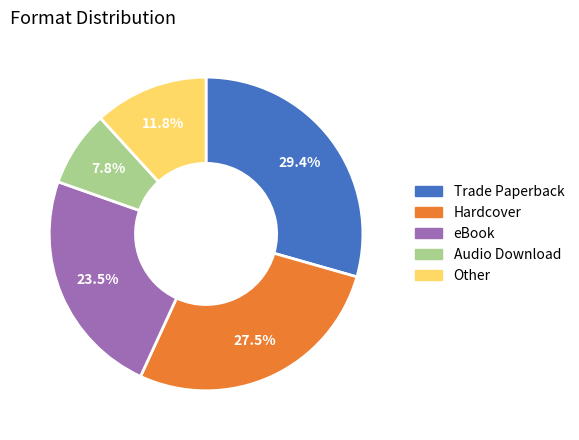

Is there a majority slice in this chart?

No